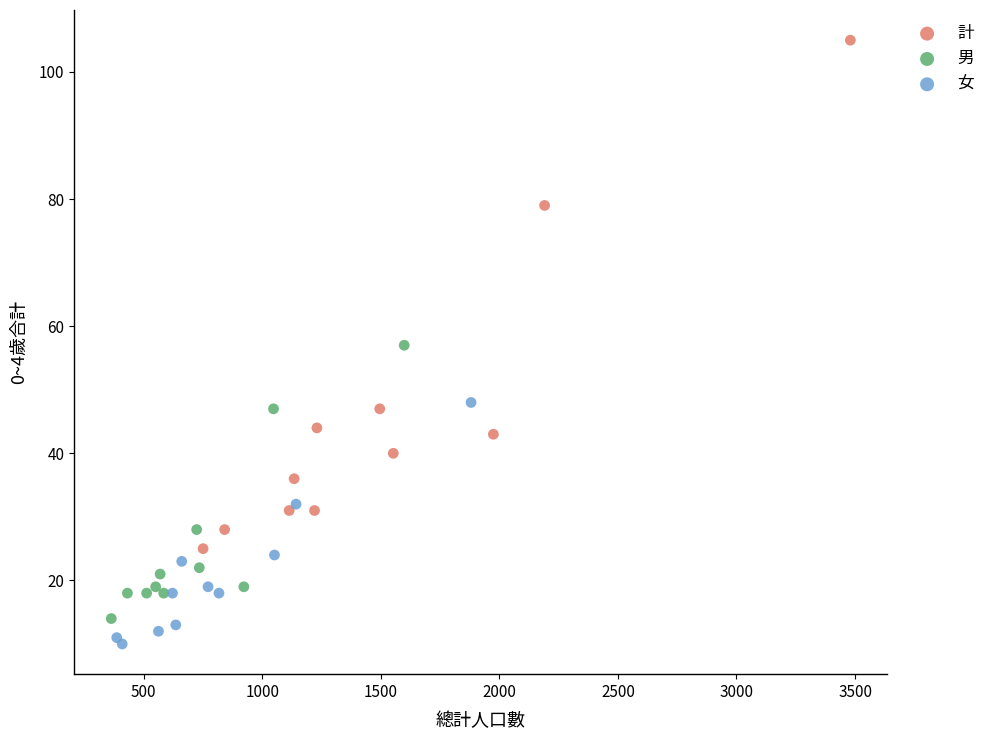

Which series contains the highest Y value?

計